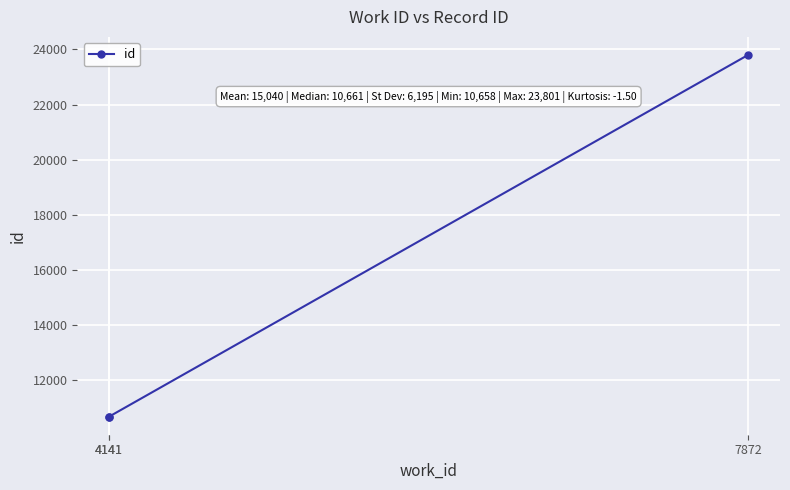

Between 7872 and 4141, which is larger?

7872